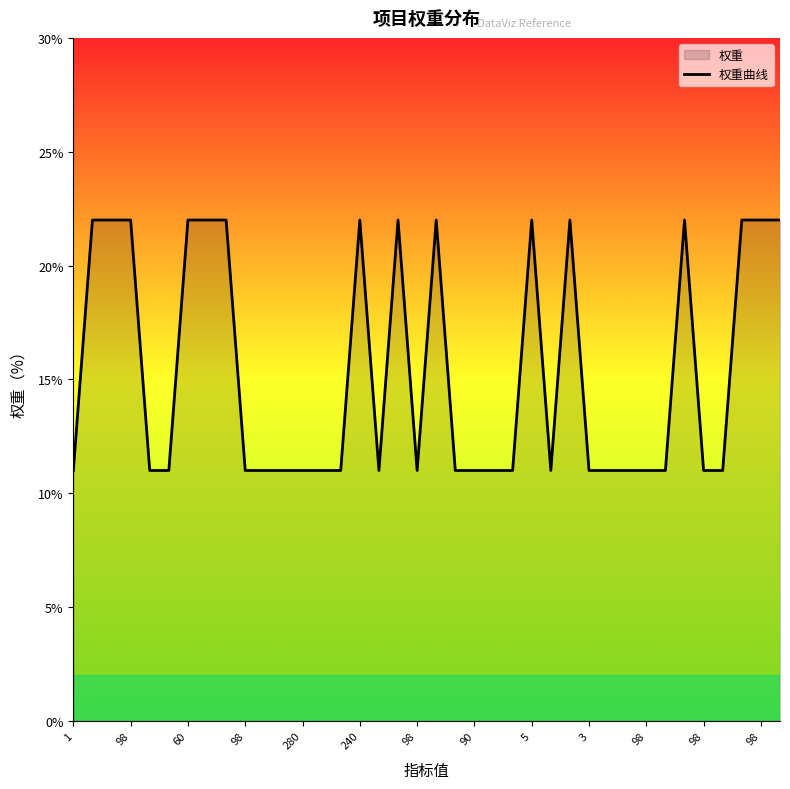

The chart shows a value of 9 at 5. True or false?

False